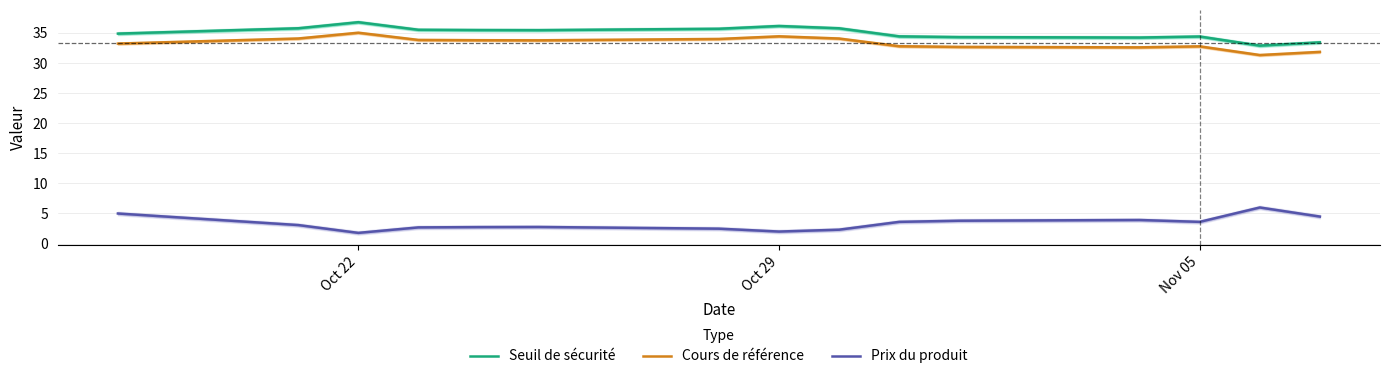

Reading left to right, transcribe all the data shown in this chart.

Seuil de sécurité: 34.9	35.8	36.8	35.5	35.5	35.5	35.7	36.2	35.8	34.4	34.3	34.2	34.4	32.9	33.4
Cours de référence: 33.2	34.1	35.0	33.8	33.8	33.8	34.0	34.4	34.1	32.8	32.7	32.6	32.8	31.3	31.9
Prix du produit: 5.0	3.1	1.8	2.7	2.7	2.8	2.5	2.0	2.3	3.6	3.8	3.9	3.6	6.0	4.5